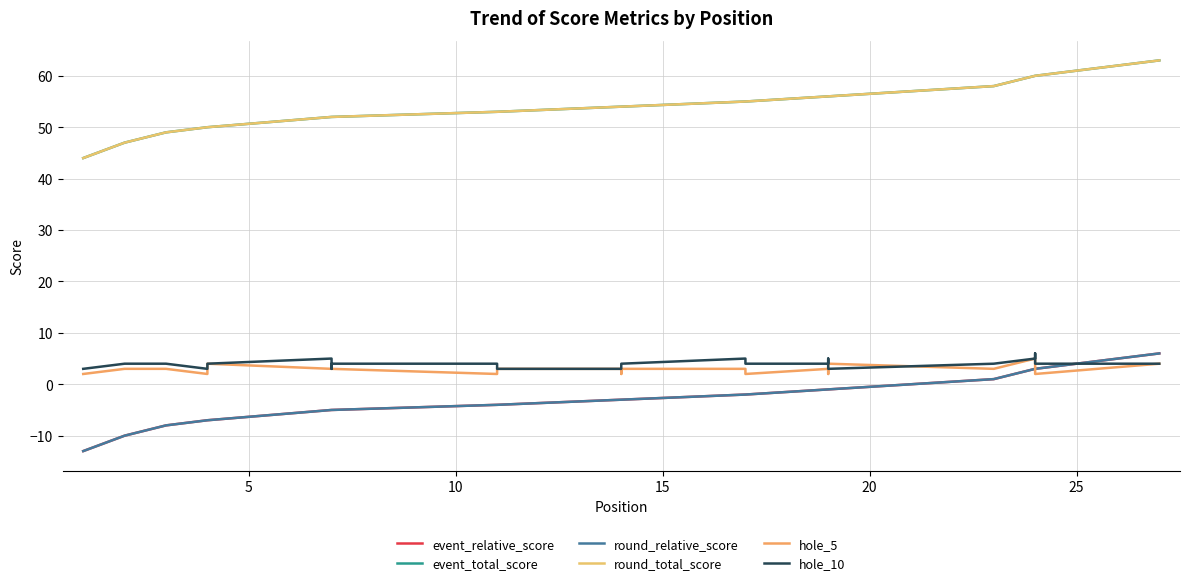

Rank the series by their maximum value, from lowest to highest.

hole_5, event_relative_score, round_relative_score, hole_10, event_total_score, round_total_score